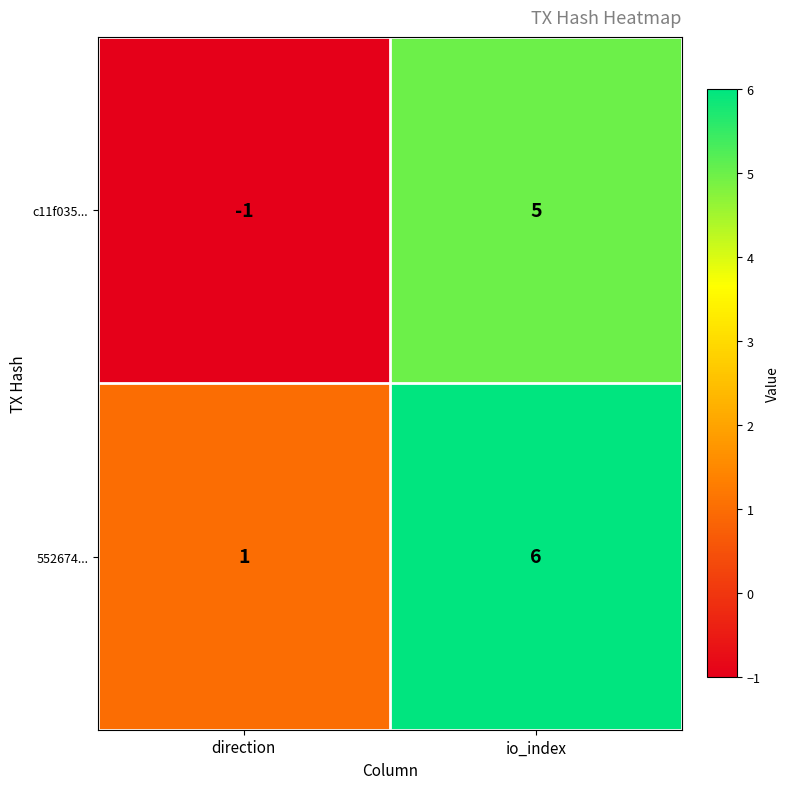

What is the greatest value displayed?

6